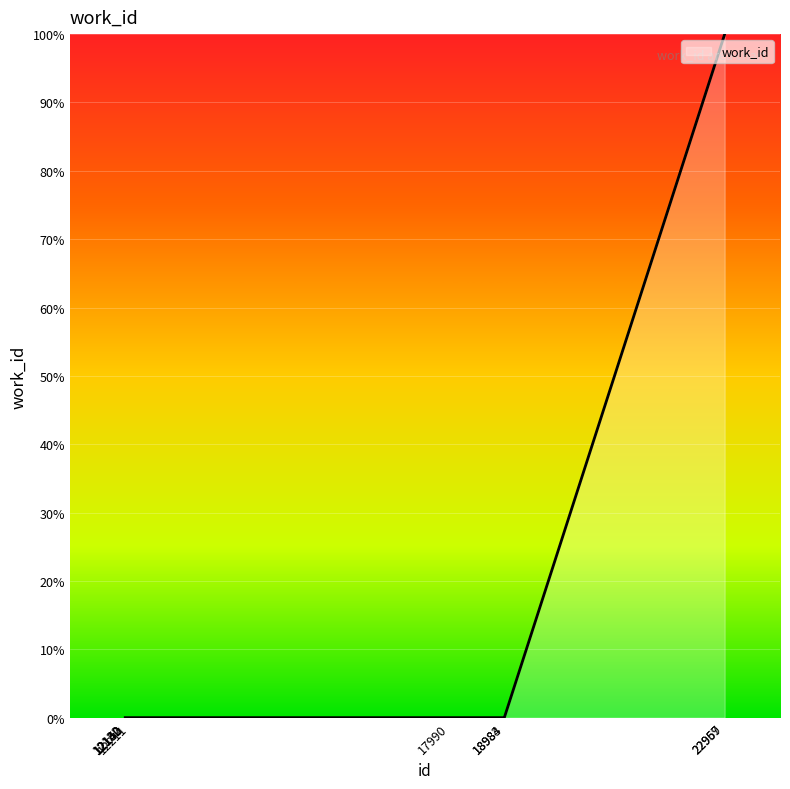

How many lines are shown in the chart?

1